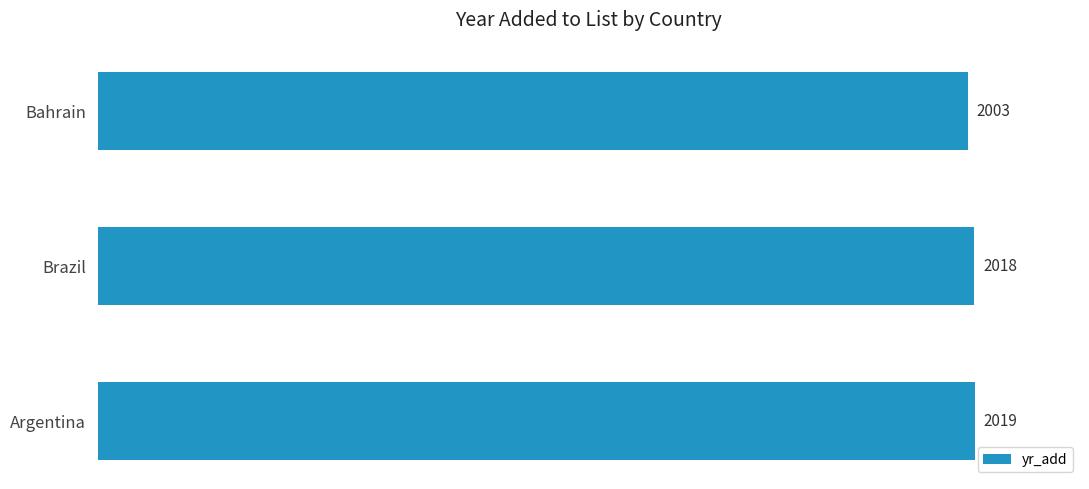

Reading bottom to top, list all the values displayed in this chart.

2019	2018	2003